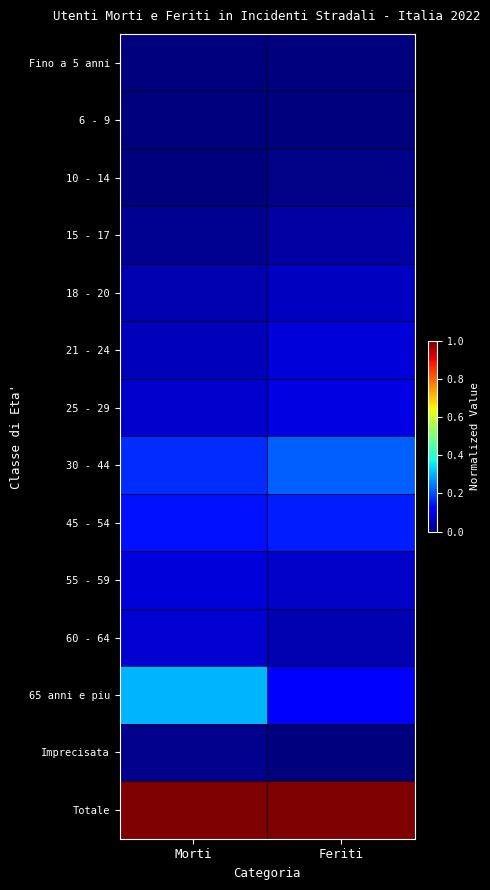

Which series has the widest spread of values?

65 anni e piu